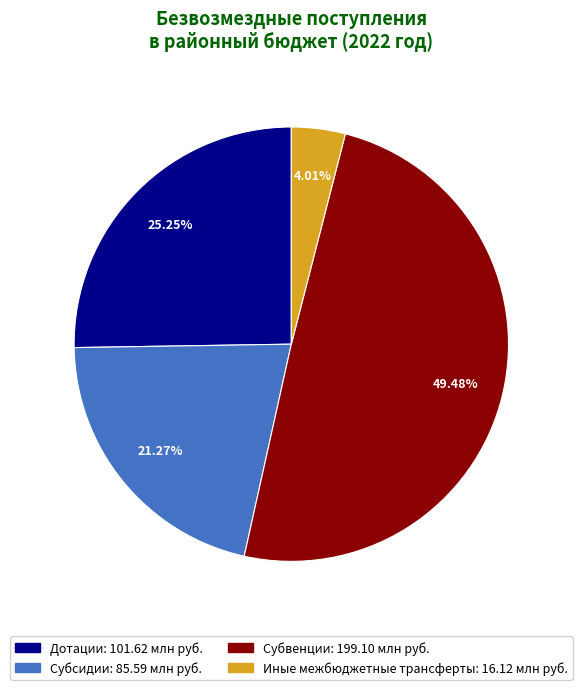

Which has a higher value, Дотации or Иные межбюджетные трансферты?

Дотации